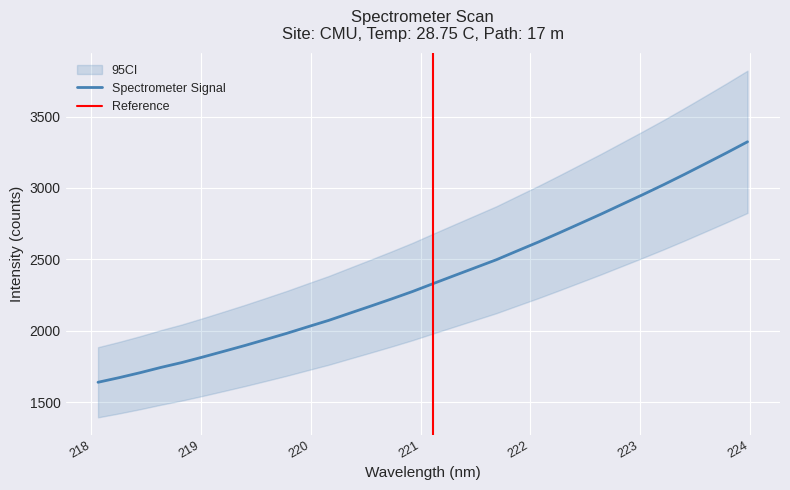

The chart shows a value of 2027.1 at 219.9712. True or false?

True